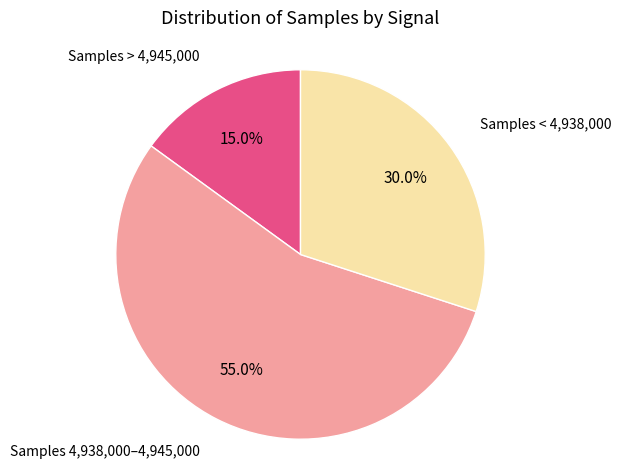

Is there a majority slice in this chart?

Yes